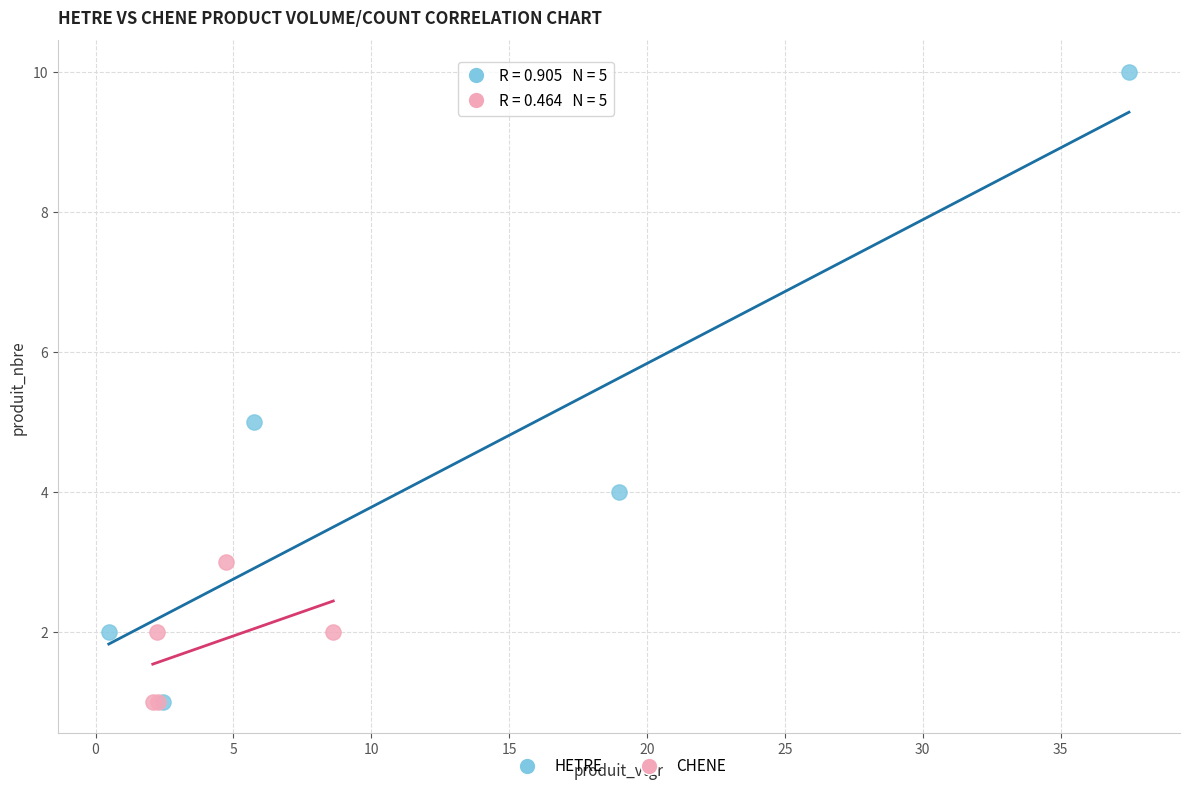

Which series reaches the maximum Y coordinate?

HETRE